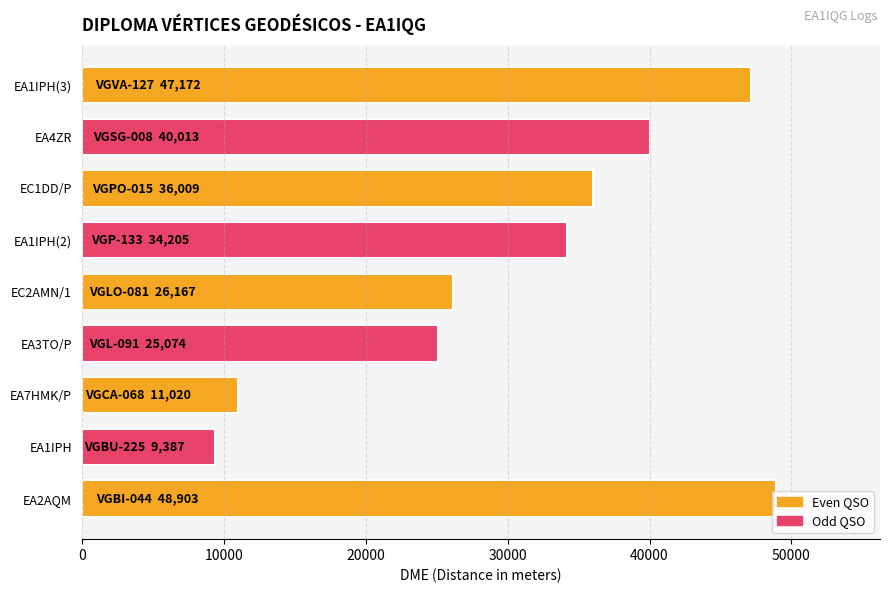

What is the difference between the second highest and minimum values?

37785